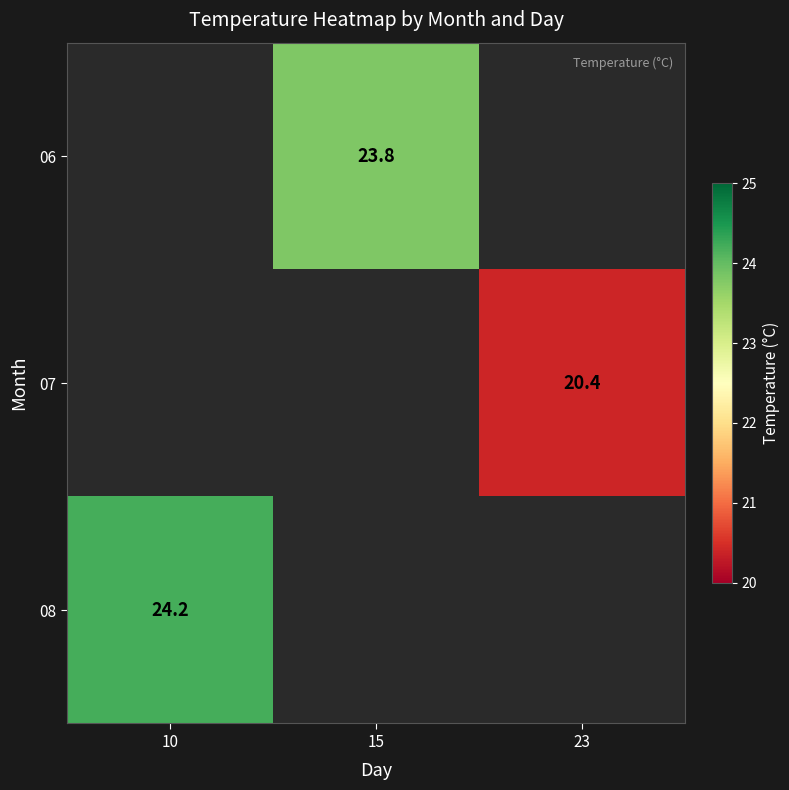

Is it true that 08 equals 40.6 at 10?

False